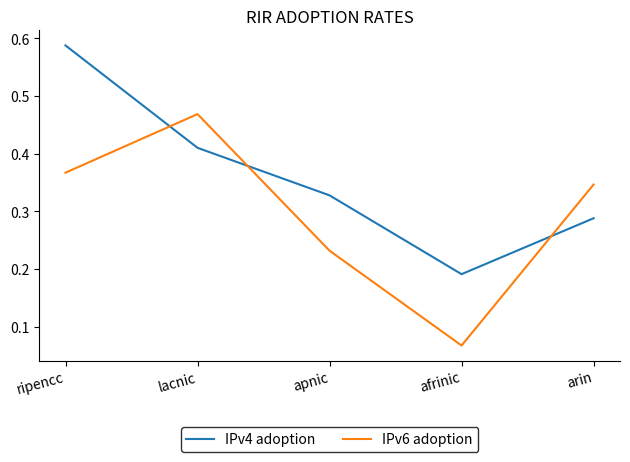

True or false: IPv6 adoption has more than 2 points higher than both neighbors.

False